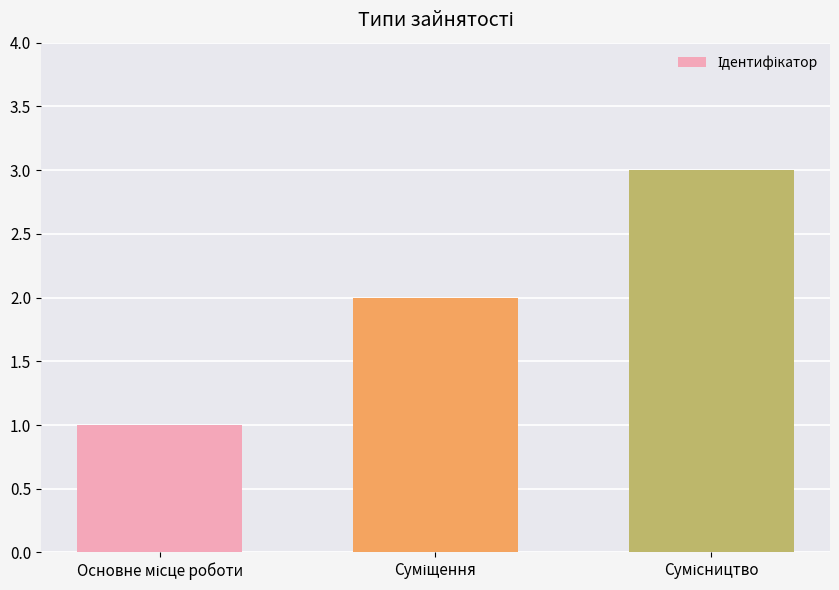

How many distinct data groups are displayed?

1